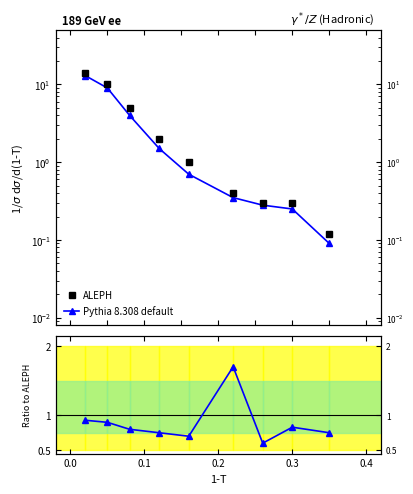

True or false: Pythia 8.308 default and ALEPH cross at least once.

True